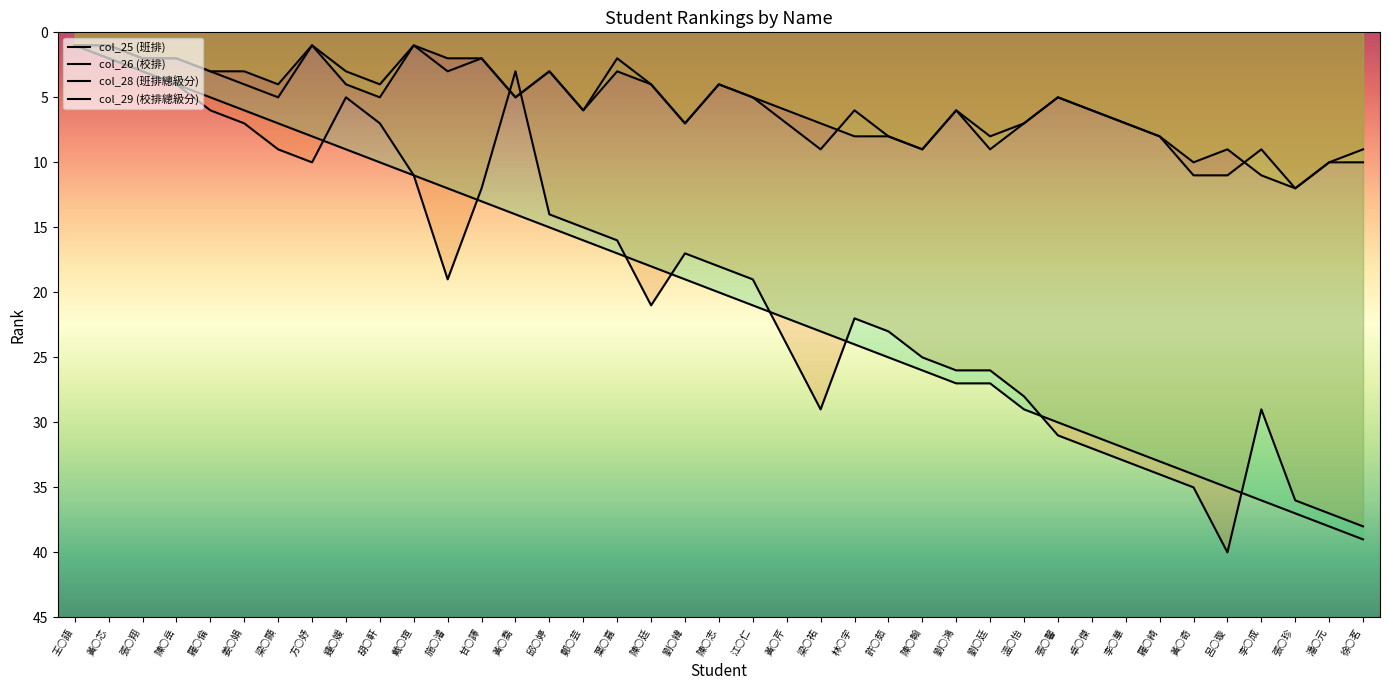

What position from the right is 卓○傑?

9